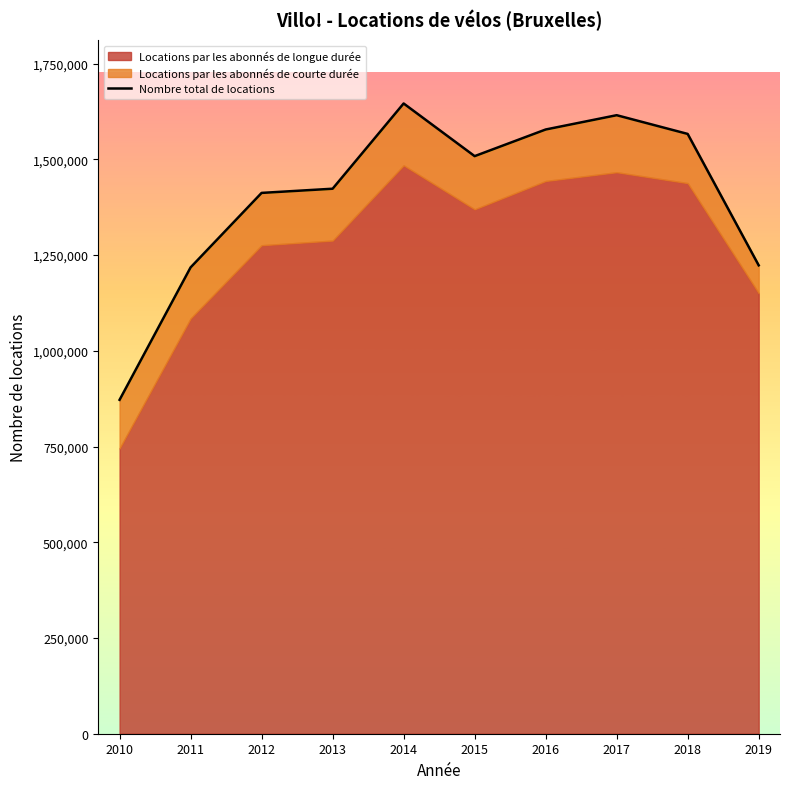

List the labels in order of value, smallest first.

2010, 2011, 2019, 2012, 2013, 2015, 2018, 2016, 2017, 2014